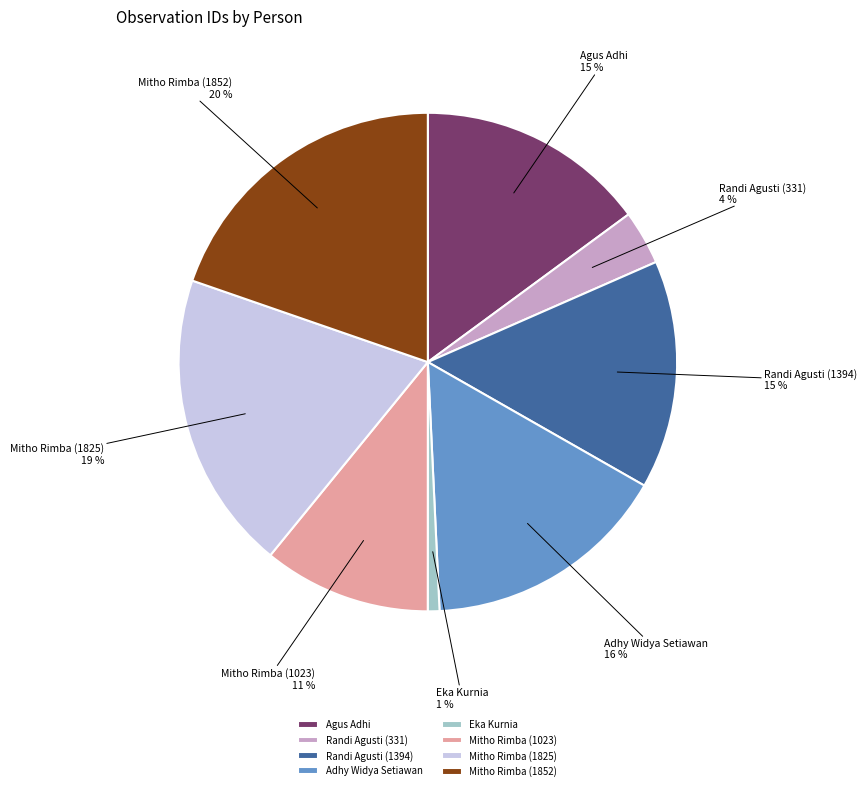

What percentage is the Agus Adhi slice, to the nearest percent?

15%